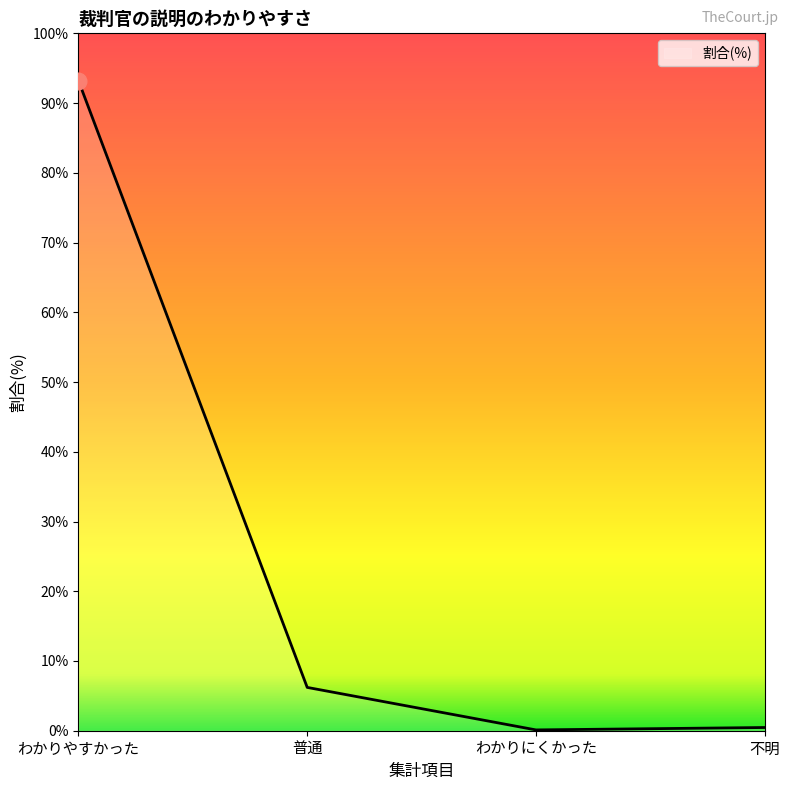

At which label is the value closest to 46?

普通